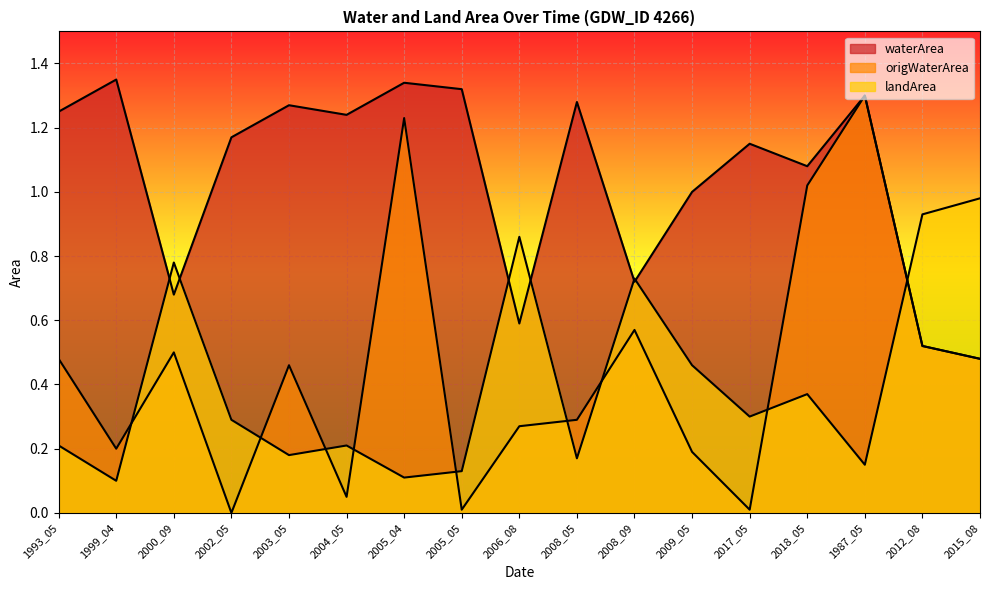

At which category is the sum across all series the highest?

1987_05